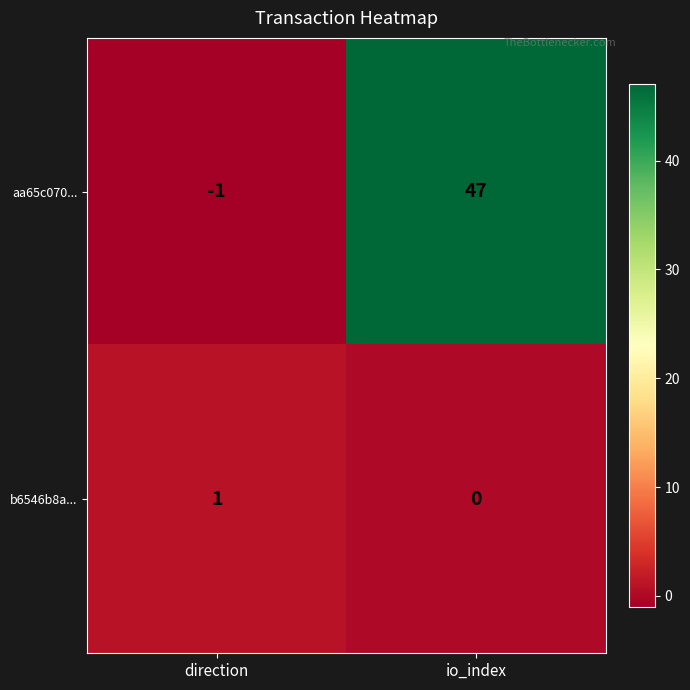

The value of aa65c070... at direction is -1. True or false?

True